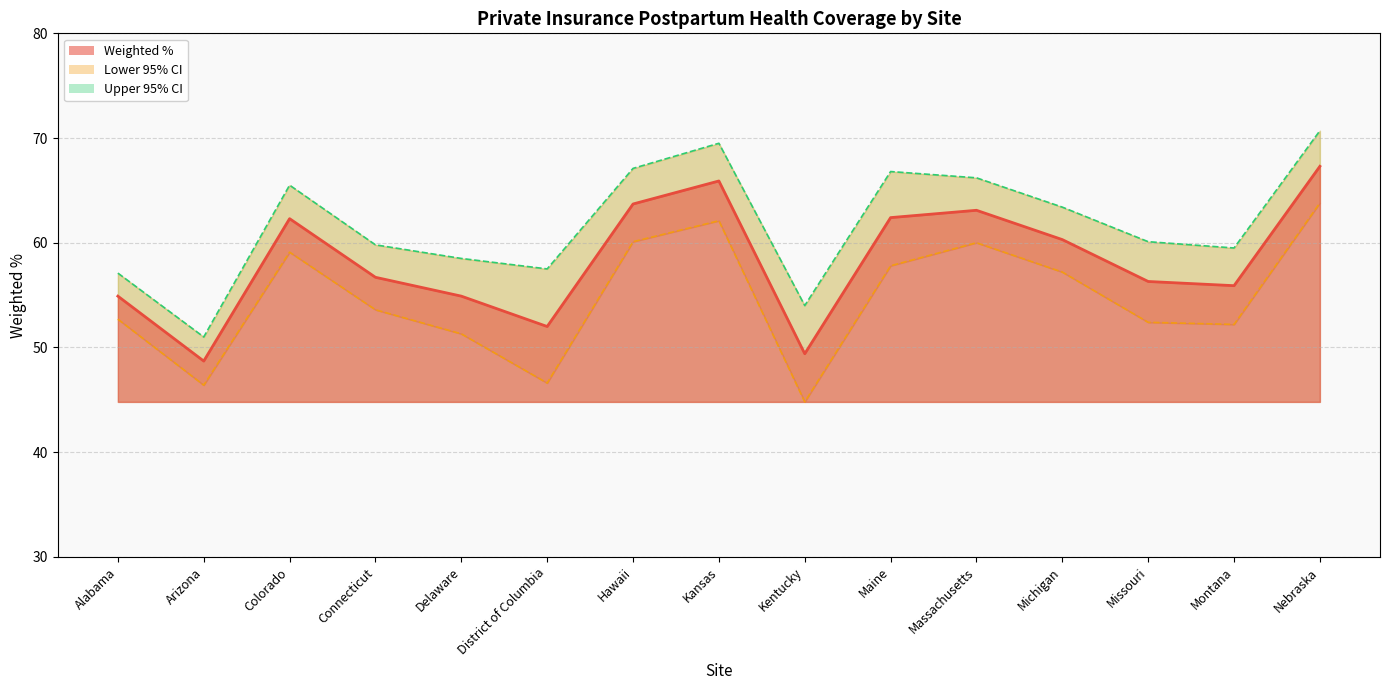

The Lower 95% CI series shows 79.6 at Hawaii. True or false?

False